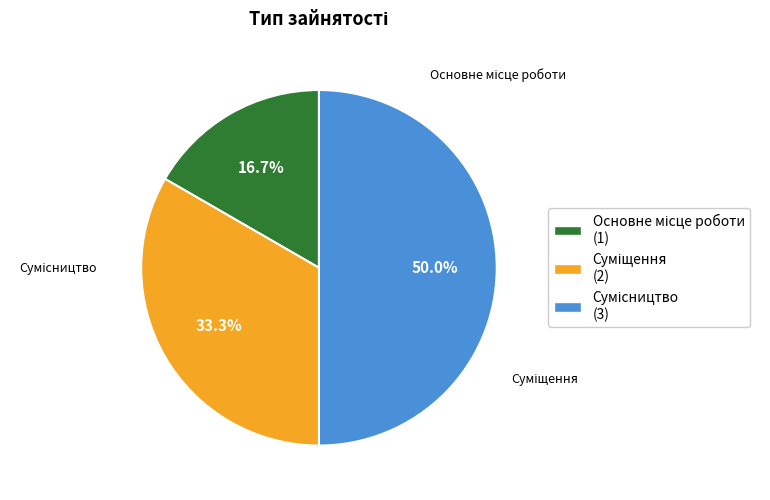

Rank the categories by value from lowest to highest.

Основне місце роботи, Суміщення, Сумісництво